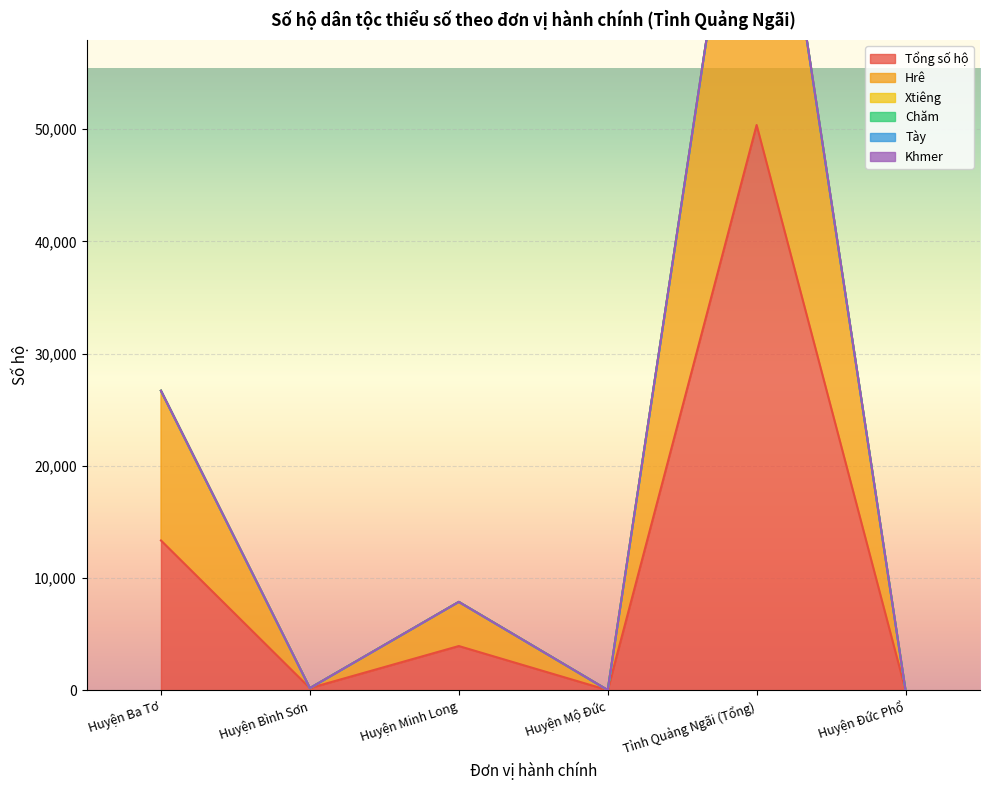

Does the chart display data point markers on the line(s)?

No